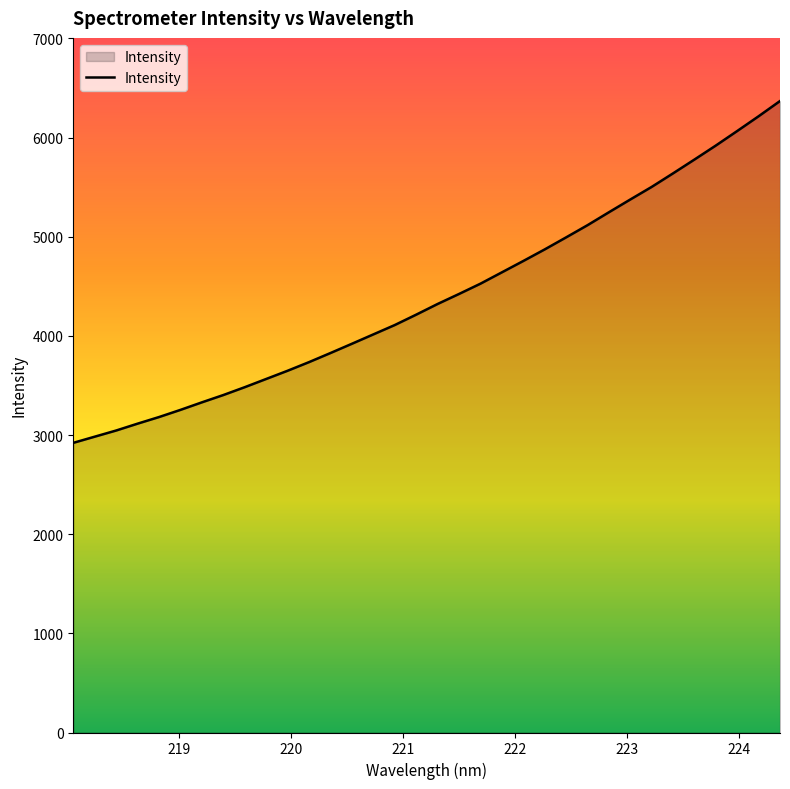

What is the smallest value displayed?

2921.4